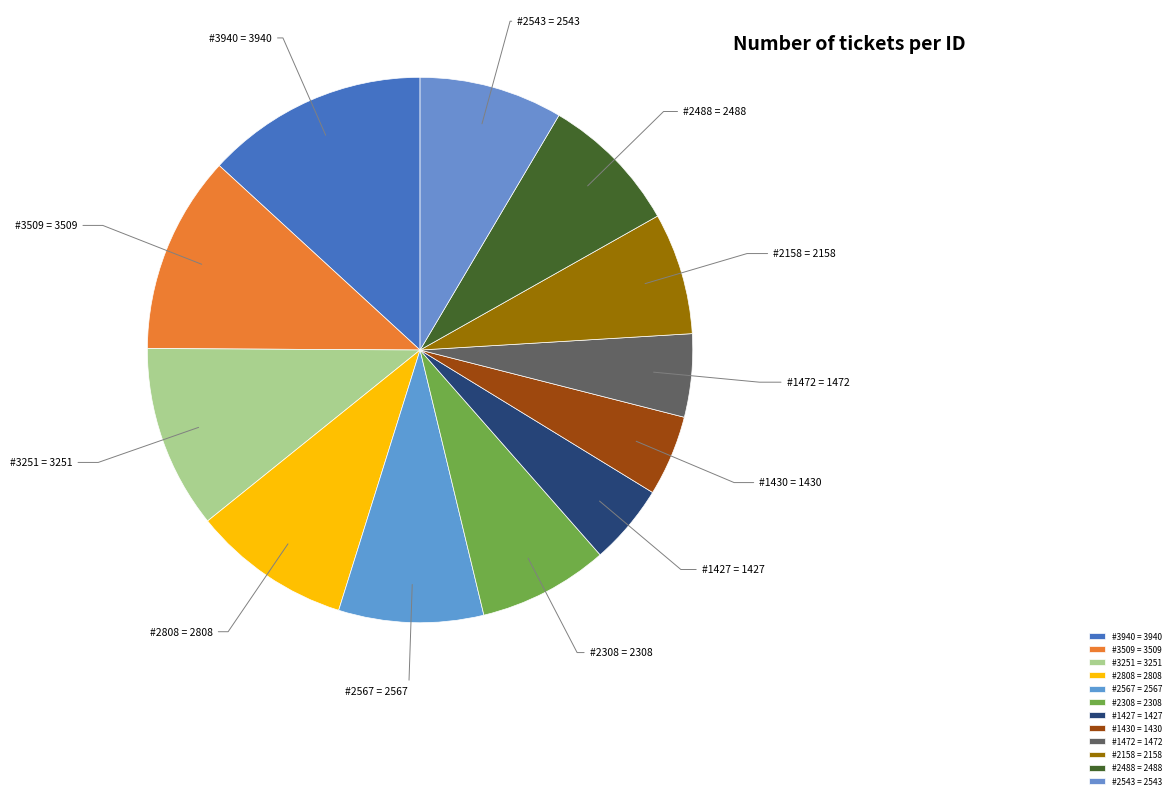

Which category has the biggest portion of the pie?

#3940 = 3940